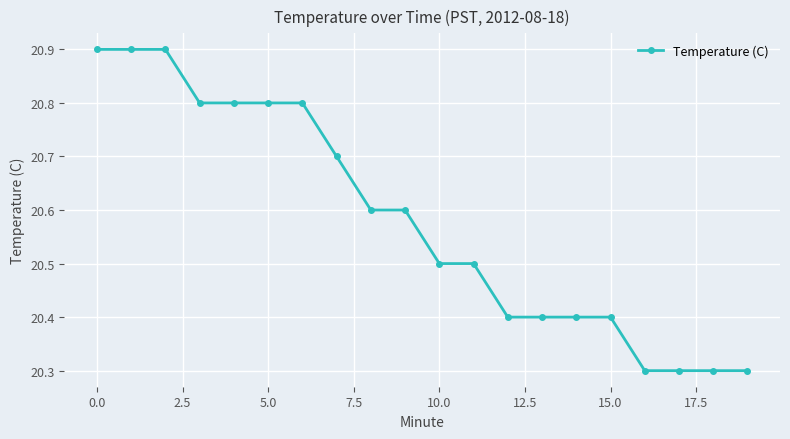

Count the values in the range 20 to 21.

20